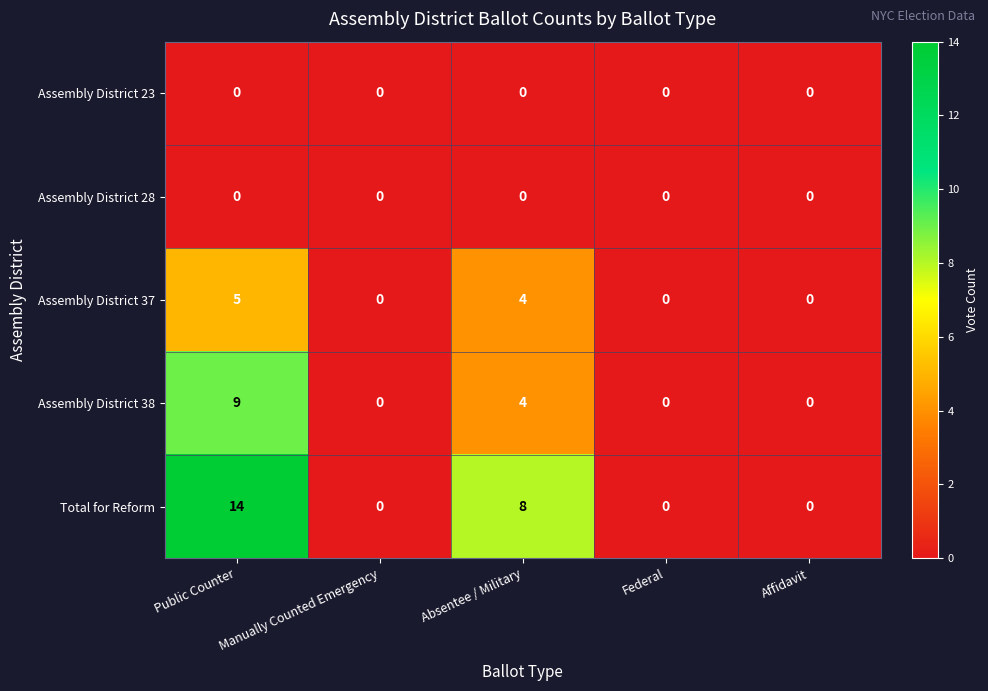

The value of Assembly District 38 at Public Counter is 14. True or false?

False